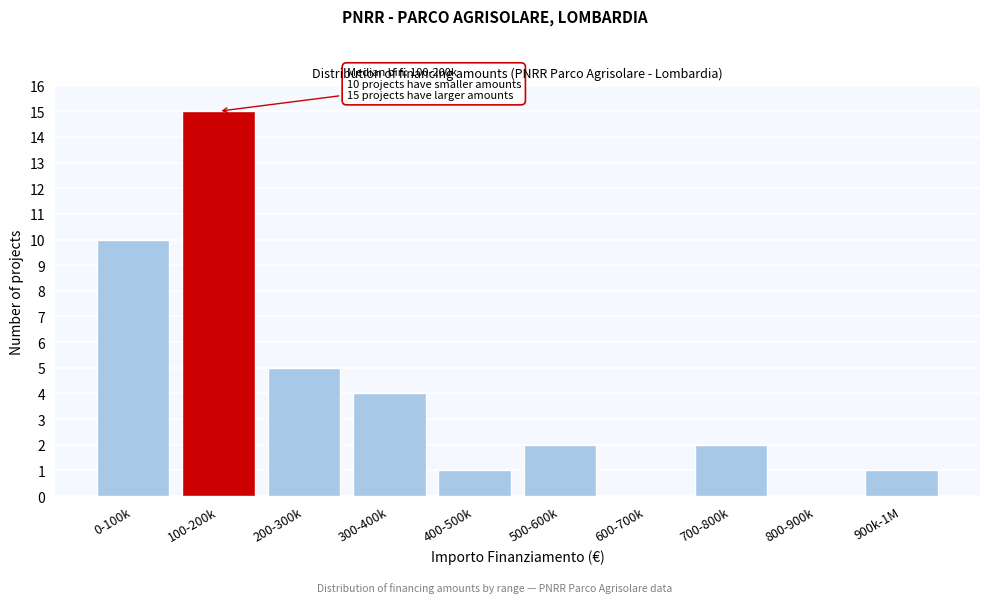

Reading left to right, transcribe all the data shown in this chart.

0-100k=10	100-200k=15	200-300k=5	300-400k=4	400-500k=1	500-600k=2	600-700k=0	700-800k=2	800-900k=0	900k-1M=1